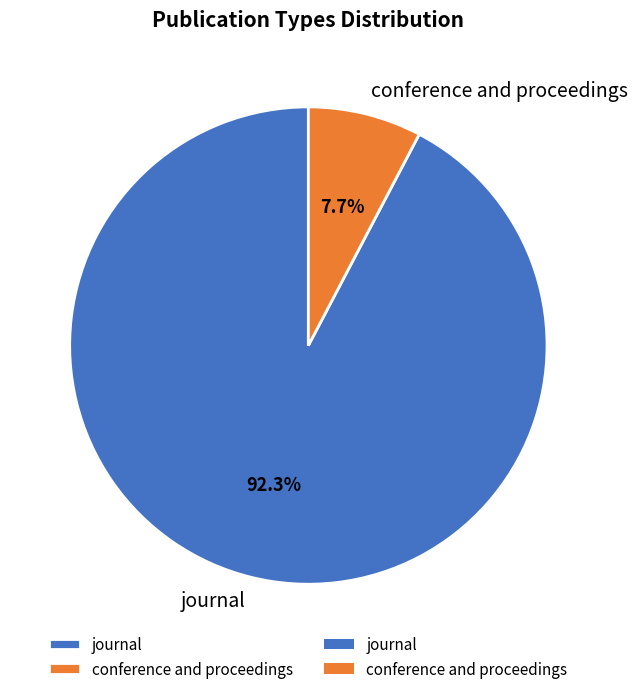

Is there any slice that represents more than half of the pie?

Yes